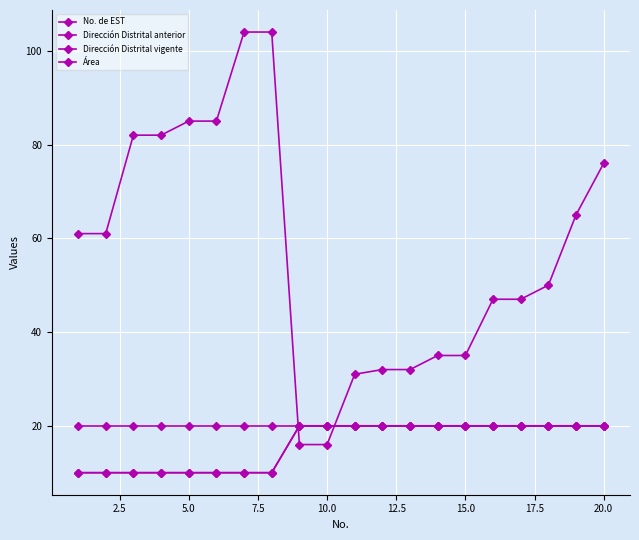

Count the number of data series in this chart.

4